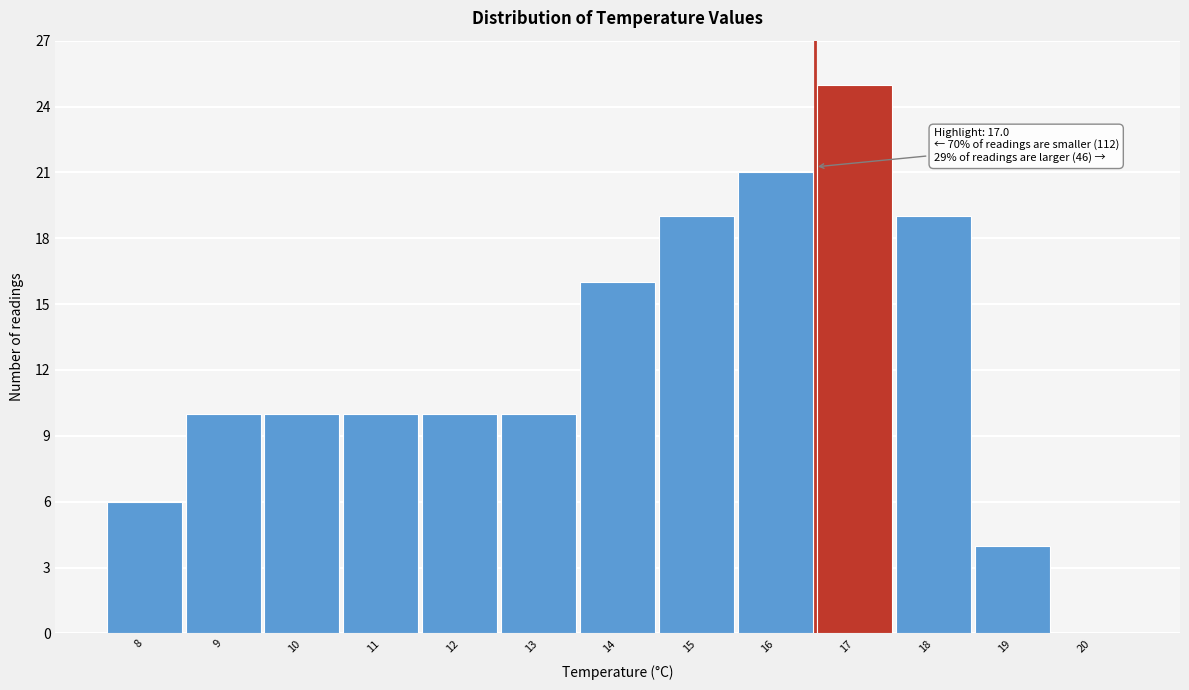

Reading left to right, what are all the values shown in this chart?

8=6	9=10	10=10	11=10	12=10	13=10	14=16	15=19	16=21	17=25	18=19	19=4	20=0